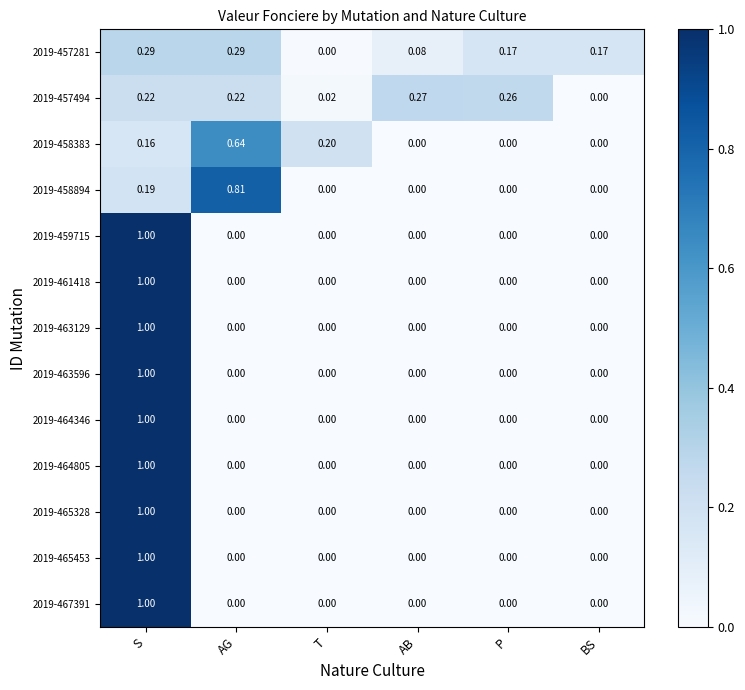

At which label does 2019-464346 reach its peak?

S